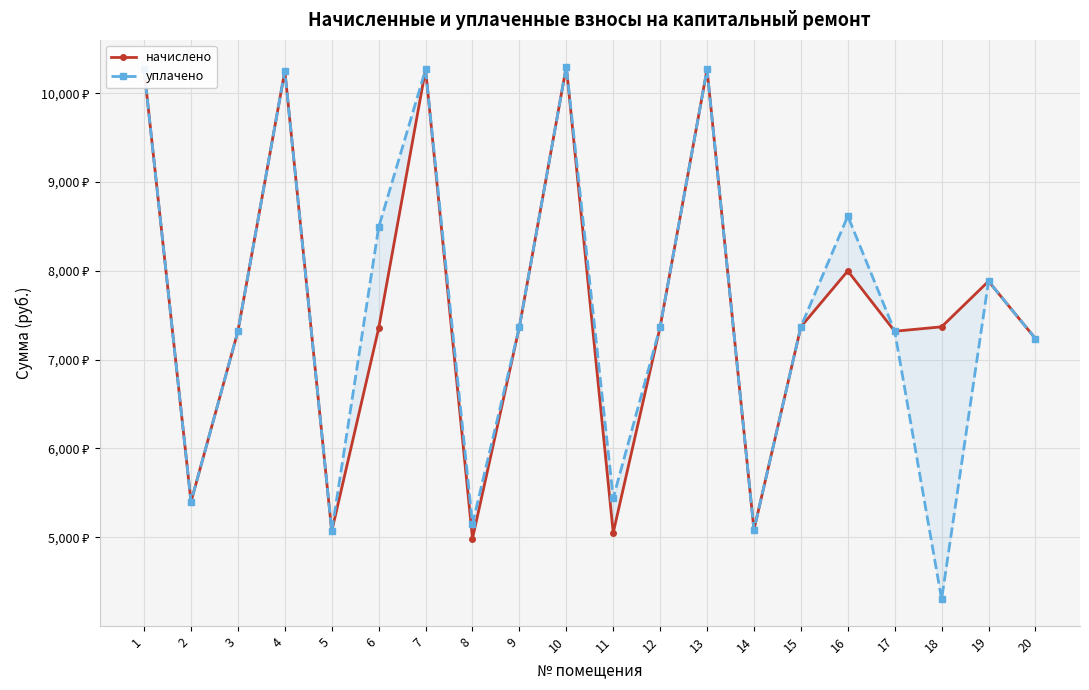

True or false: уплачено and начислено intersect in this chart.

False